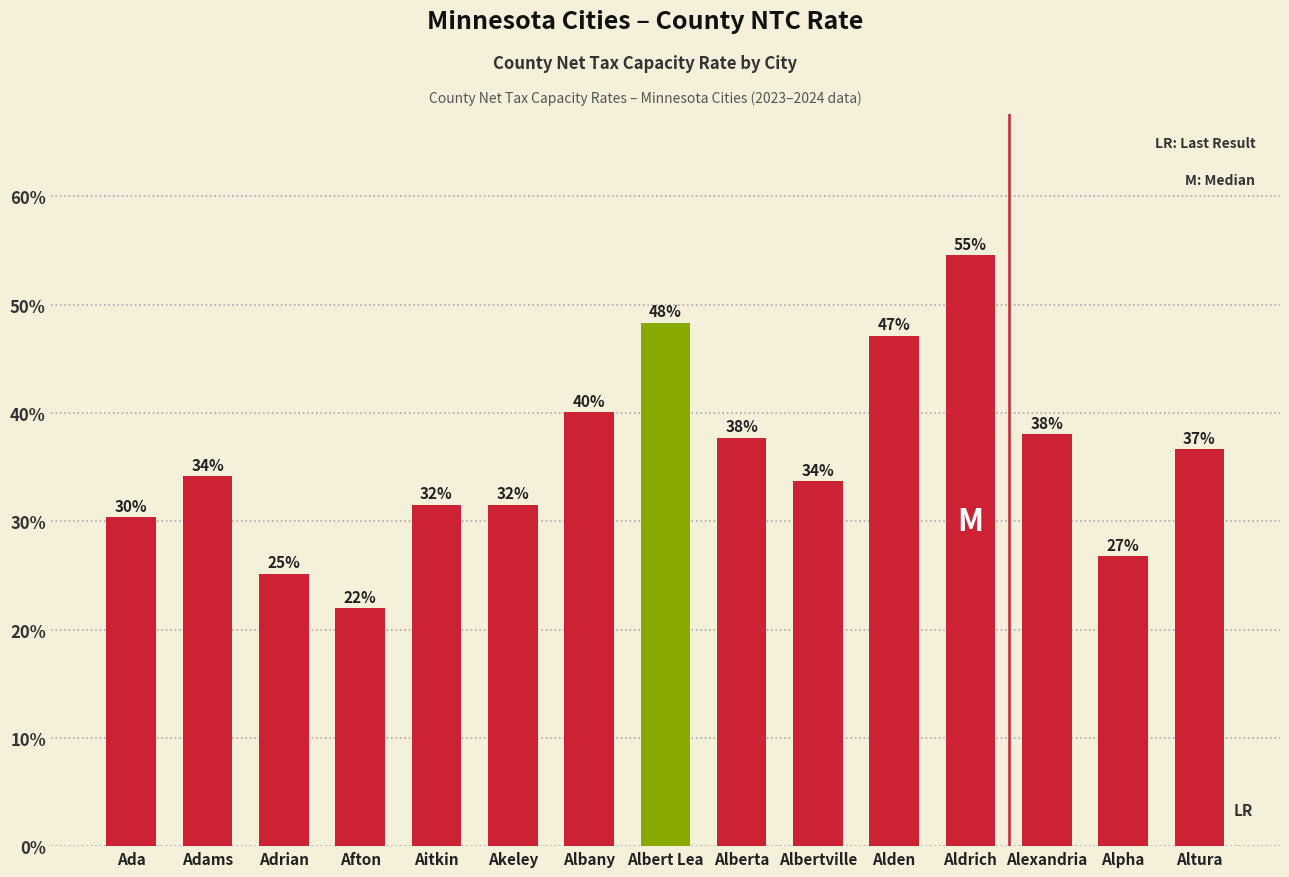

Reading left to right, what are all the values shown in this chart?

Ada=0.3	Adams=0.3	Adrian=0.3	Afton=0.2	Aitkin=0.3	Akeley=0.3	Albany=0.4	Albert Lea=0.5	Alberta=0.4	Albertville=0.3	Alden=0.5	Aldrich=0.5	Alexandria=0.4	Alpha=0.3	Altura=0.4